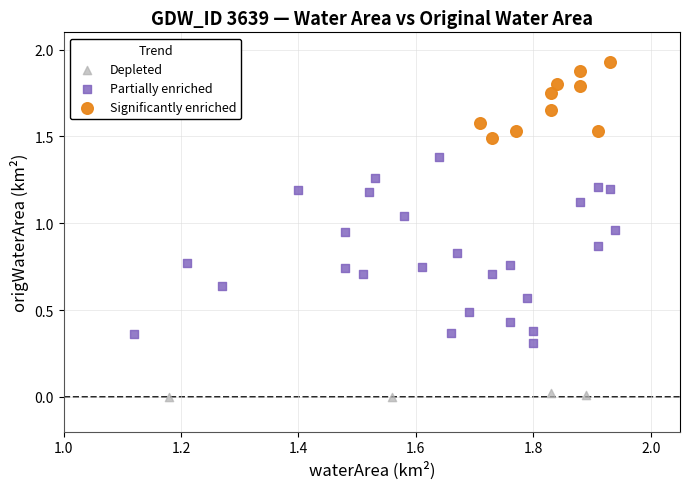

Which series contains the lowest Y value?

Depleted